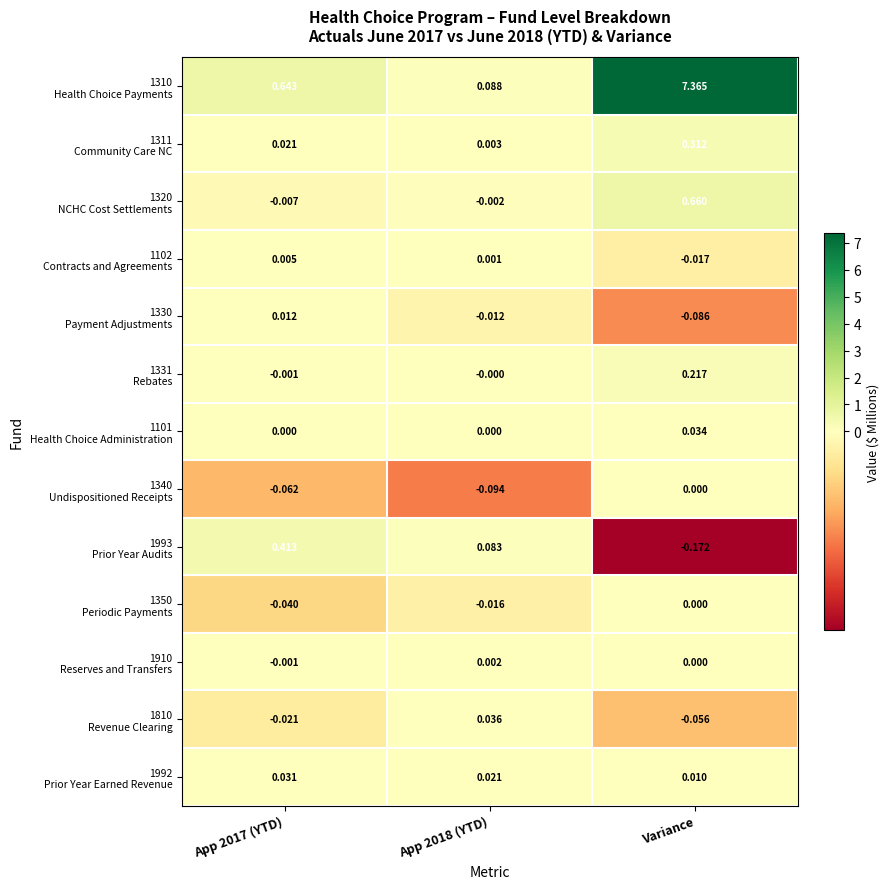

Which label corresponds to the largest value in the chart?

Variance